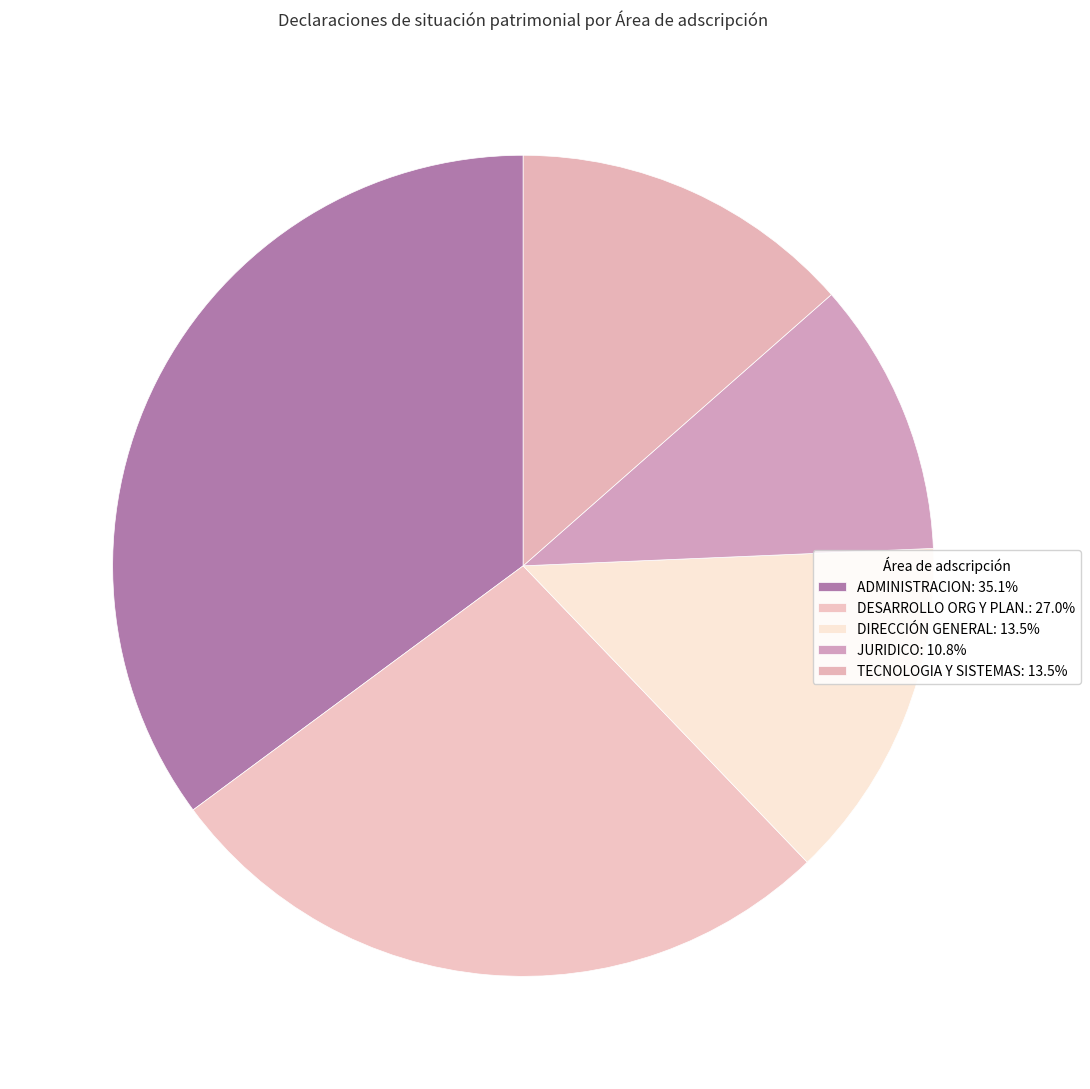

Is it true that DESARROLLO ORG Y PLAN. is 27% of the pie?

True